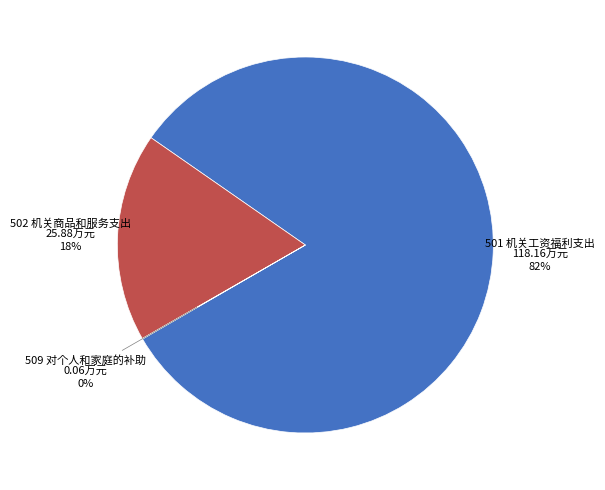

Which slice is the largest?

501 机关工资福利支出